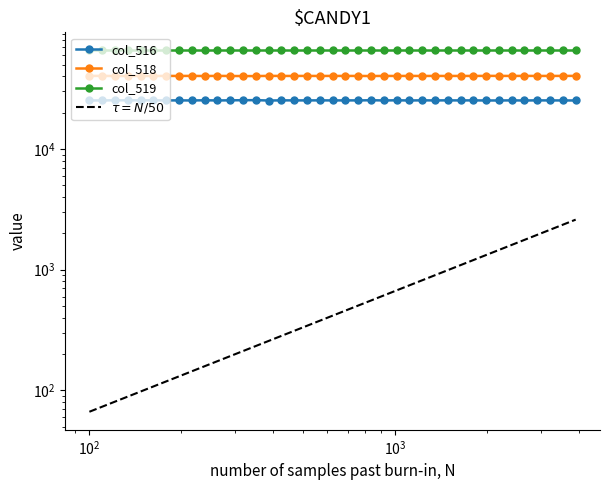

What is the difference between the maximum and minimum values in the col_516 series?

182